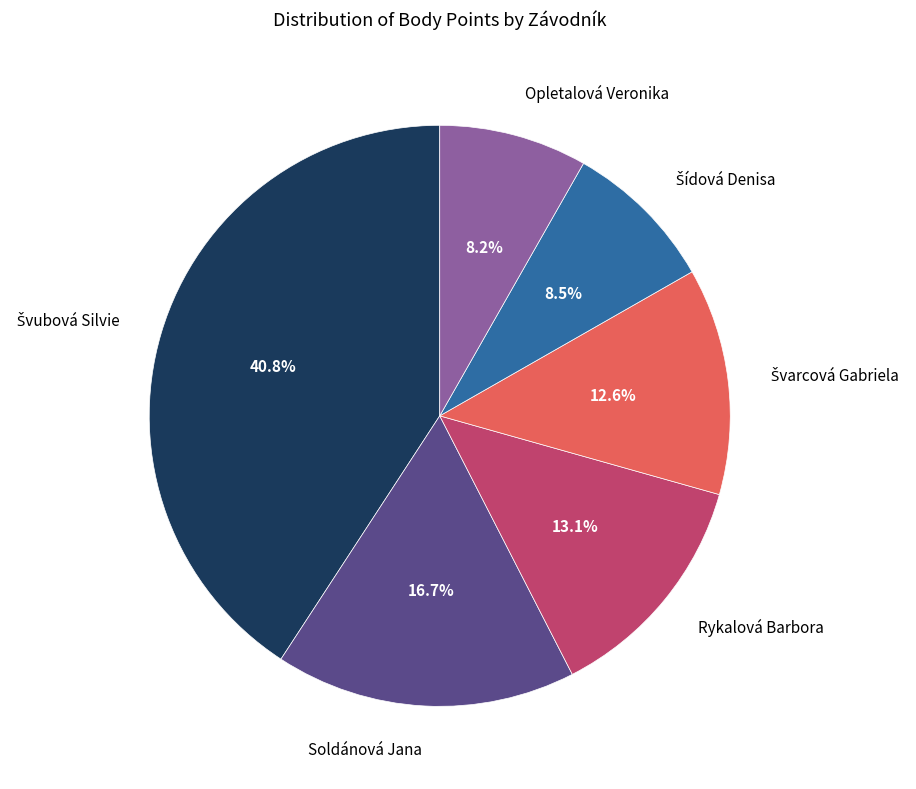

Does any single category account for the majority?

No